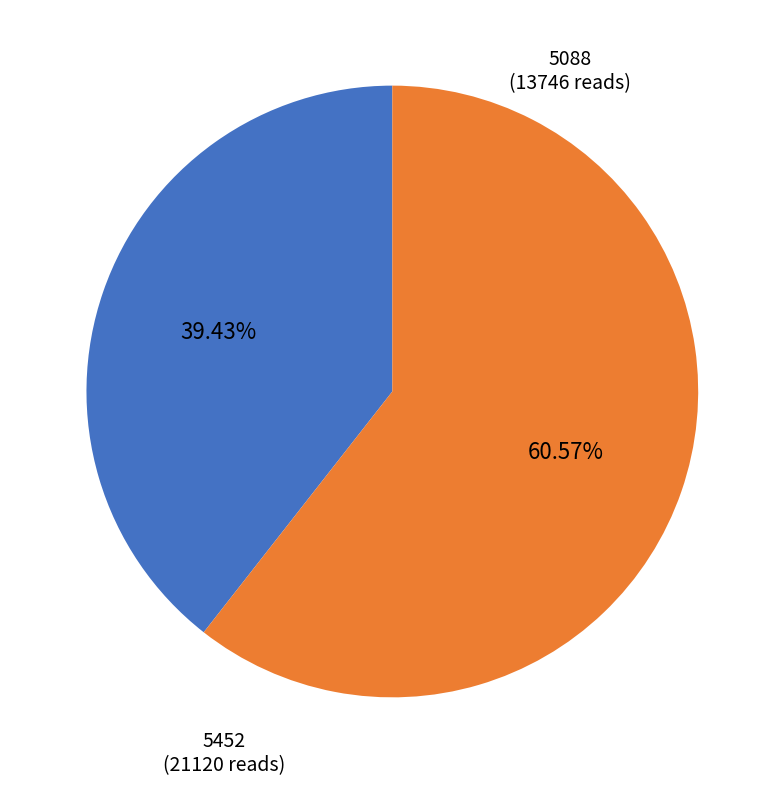

To the nearest percent, what is the difference between the 5088 and 5452 slice percentages?

21%